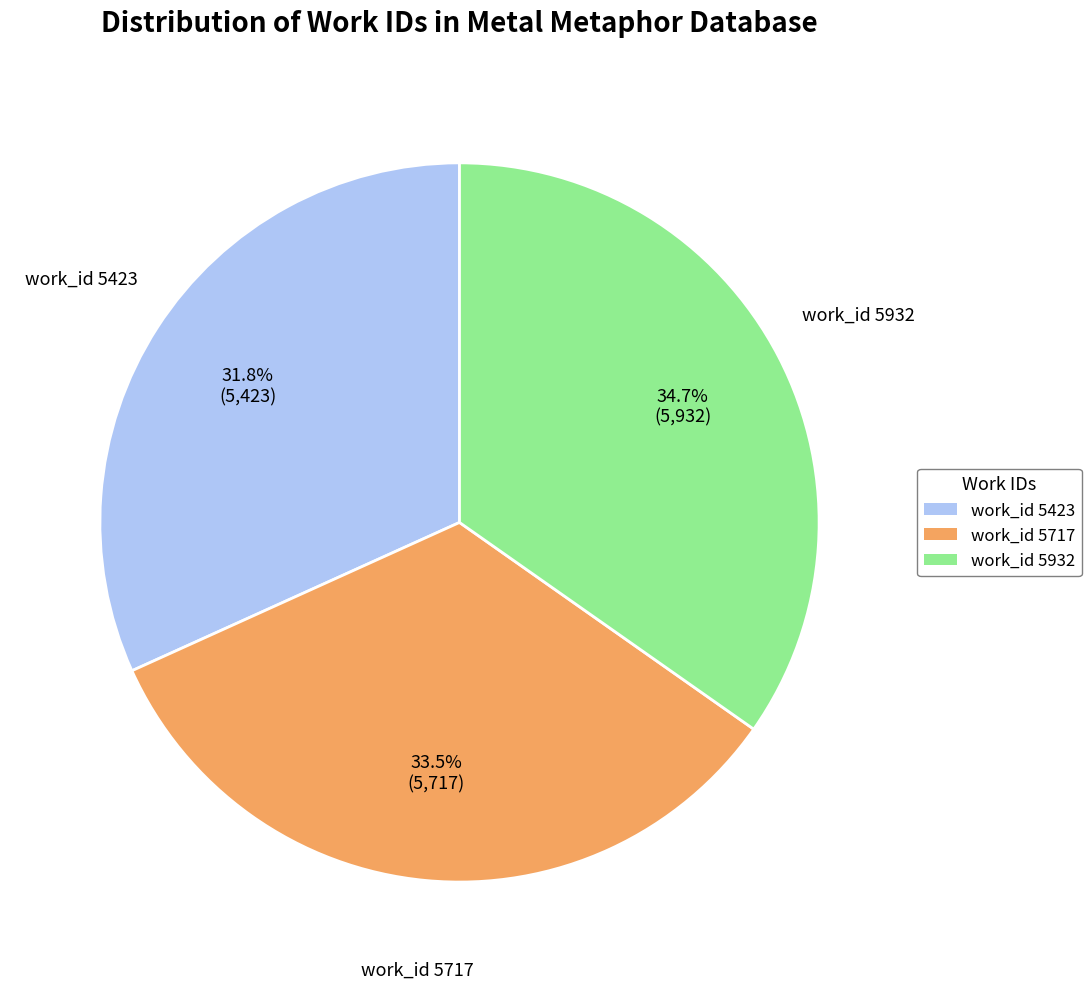

Between work_id 5932 and work_id 5423, which is larger?

work_id 5932